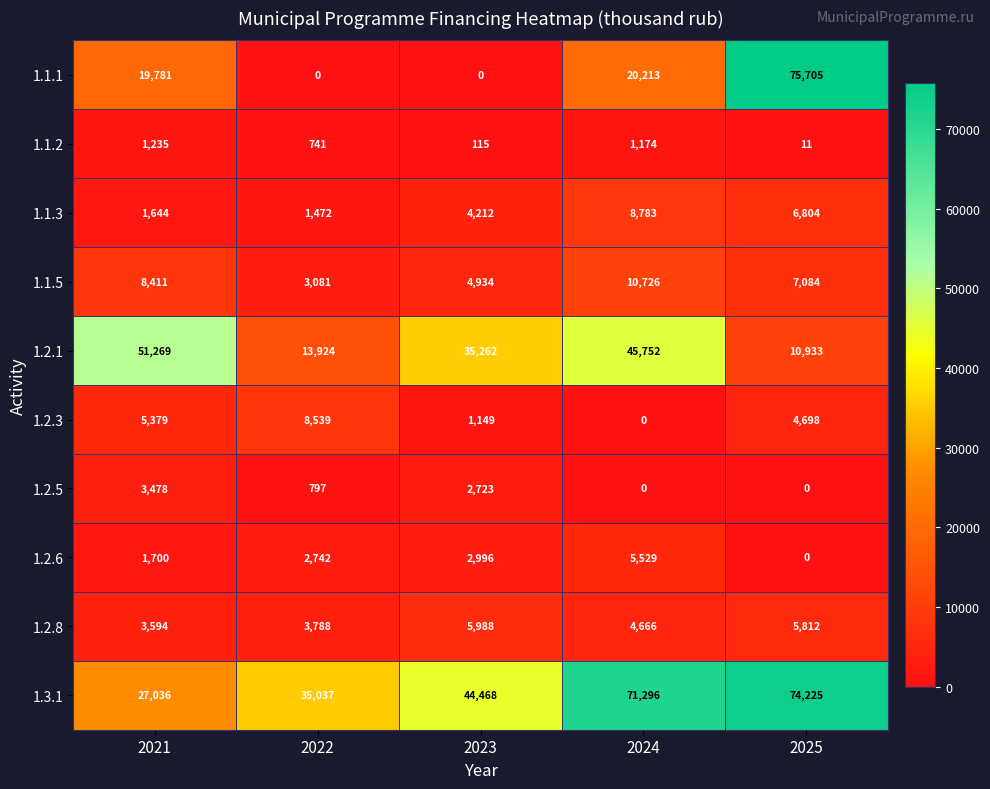

How many categories are shown in the chart?

5